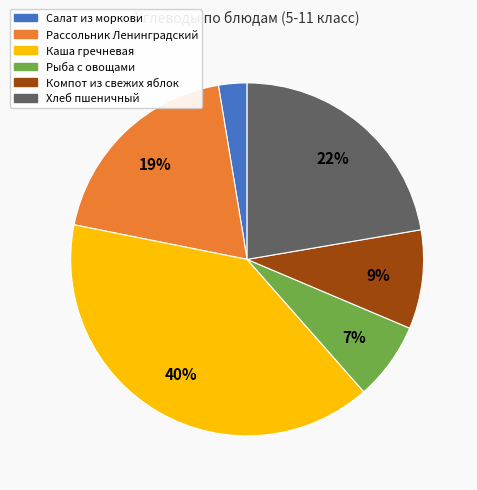

The Салат из моркови slice represents 3% of the pie. True or false?

True